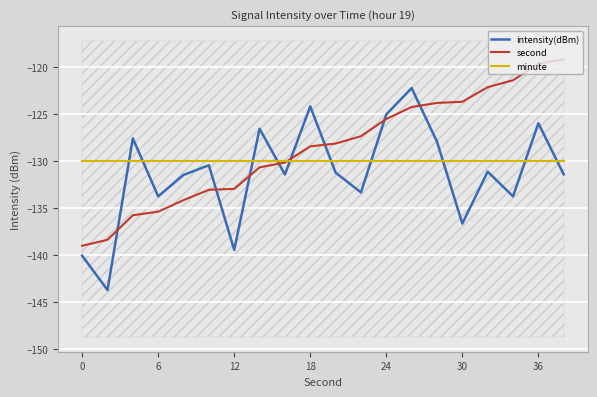

Which series has the widest spread of values?

intensity(dBm)